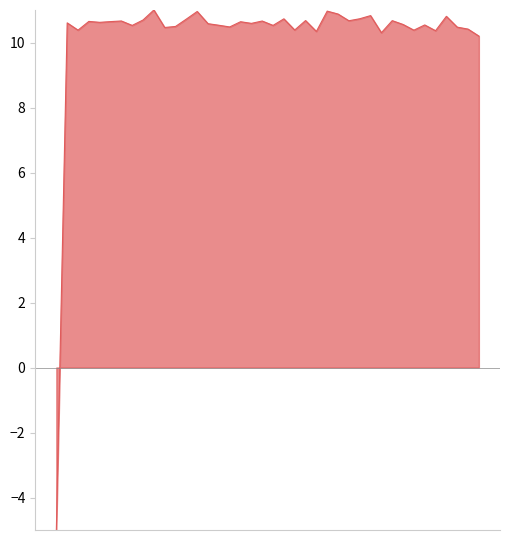

What is the difference between the maximum and minimum values?

16.0